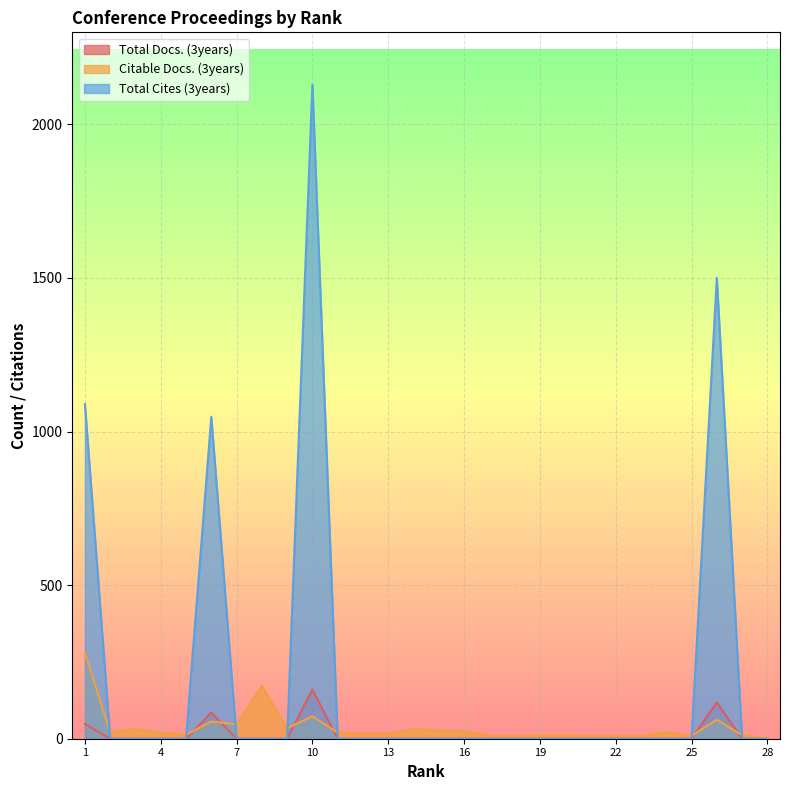

What is the spread (max minus min) of values at 22?

9